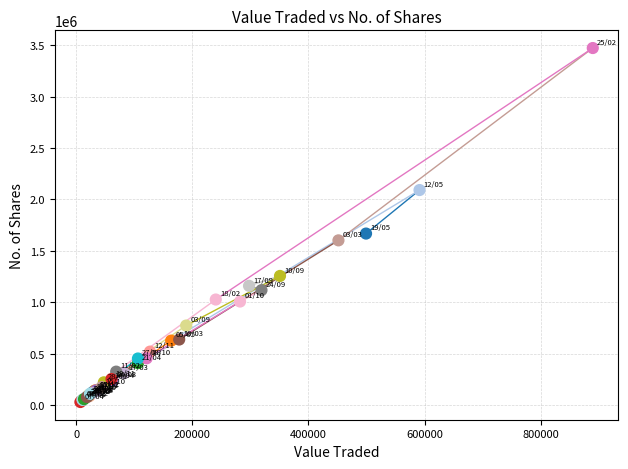

What Y value in the scatter plot is closest to 1751086?

1668024